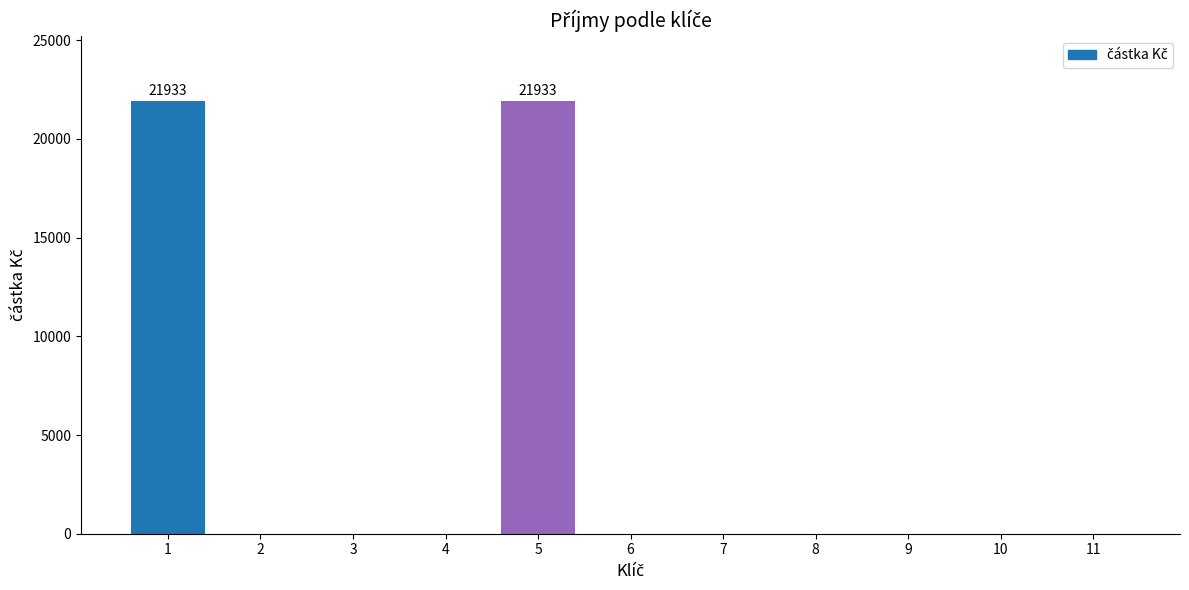

Reading left to right, extract all data points from this chart.

21933	0	0	0	21933	0	0	0	0	0	0